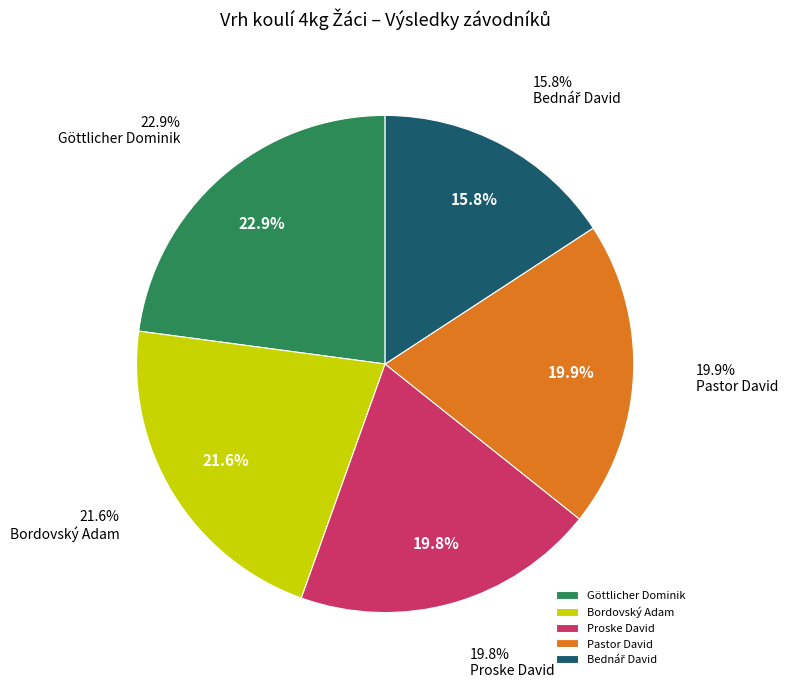

To the nearest percent, what portion does Bordovský Adam represent?

22%